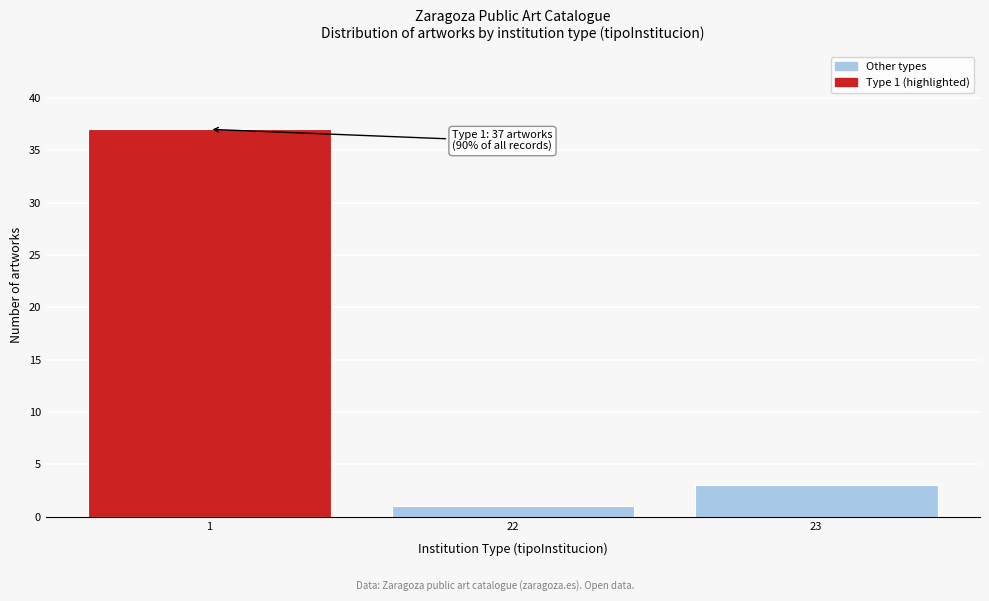

Reading left to right, transcribe all the data shown in this chart.

37	1	3